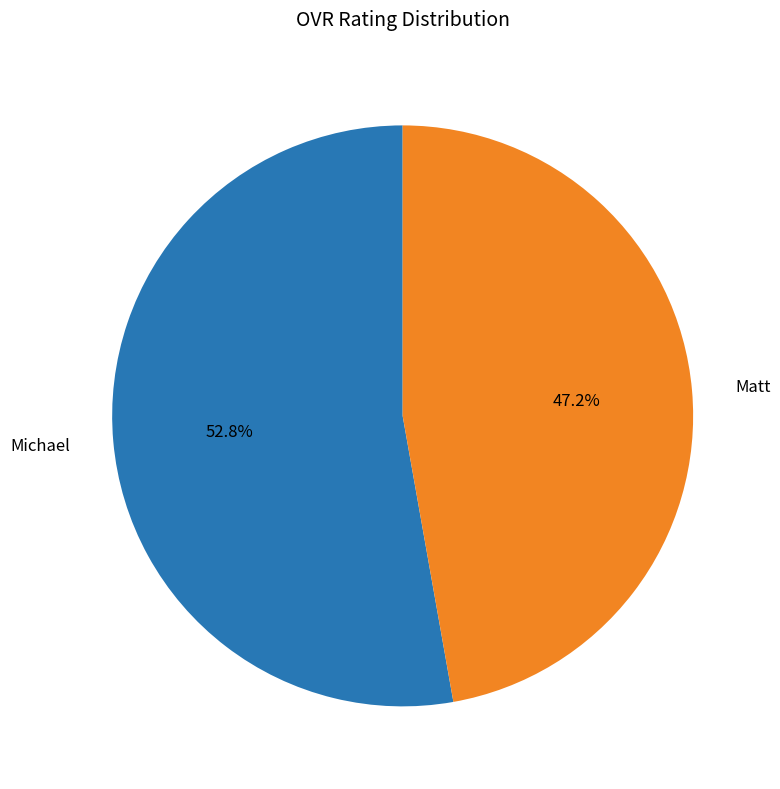

The Matt slice represents 36% of the pie. True or false?

False